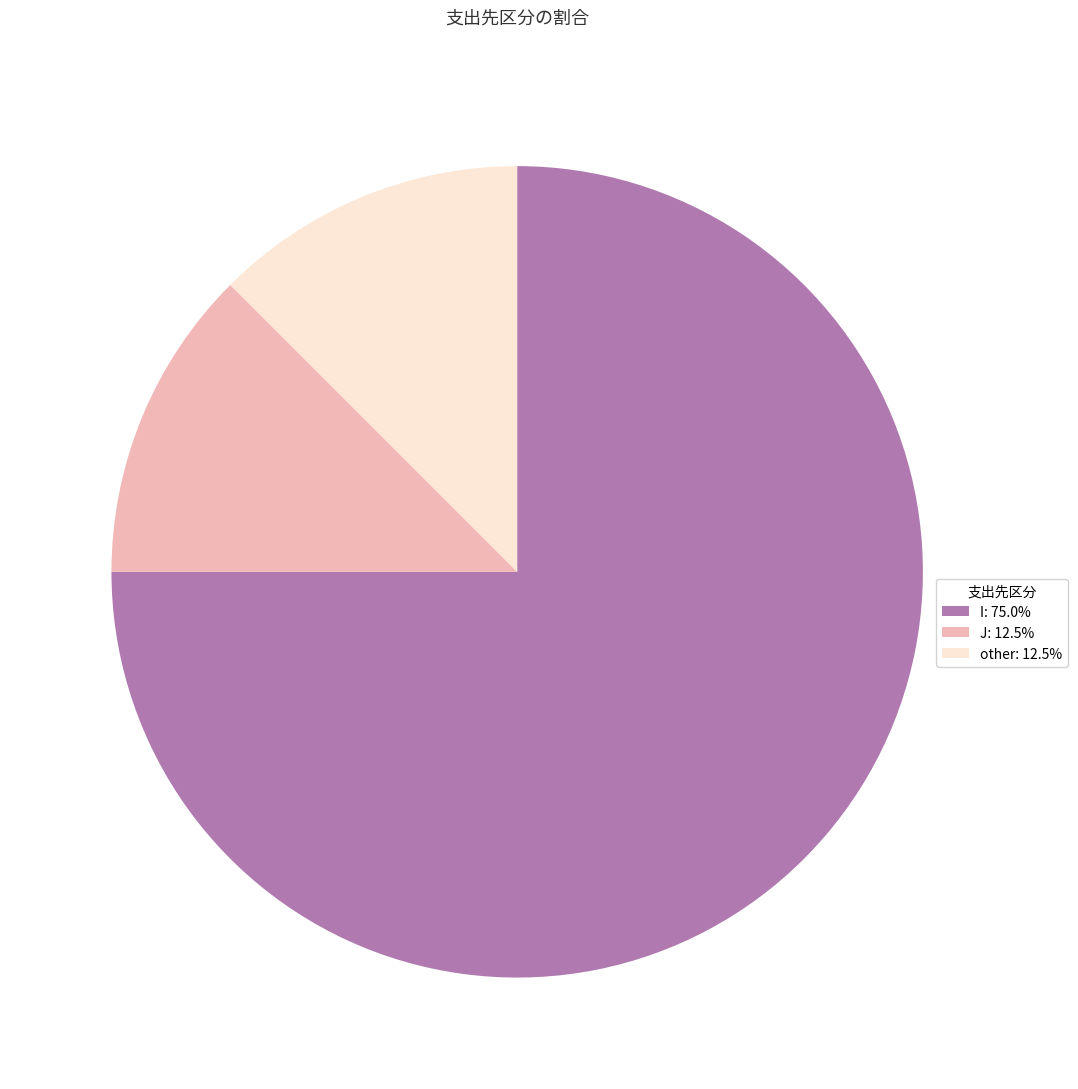

Is the sum of other: 12.5% and J: 12.5% greater than half?

No